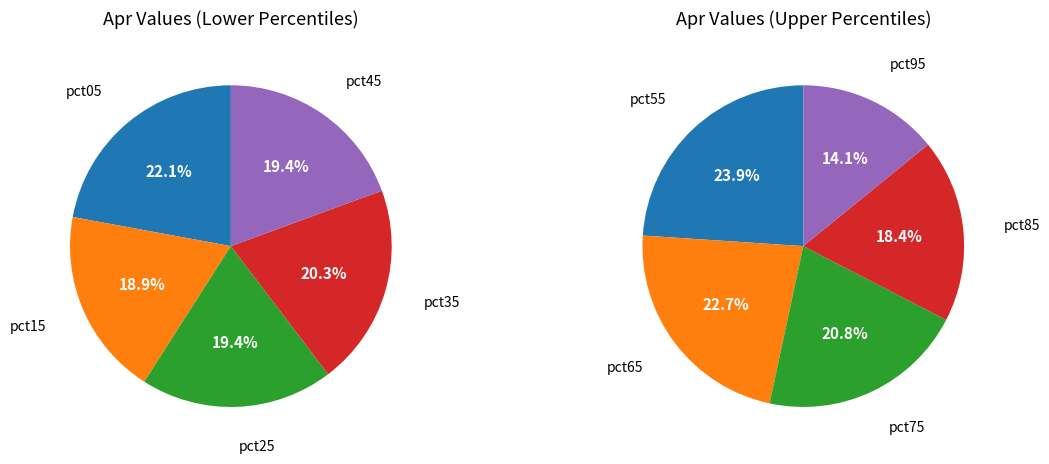

Is it true that pct45 is 1% of the pie?

False